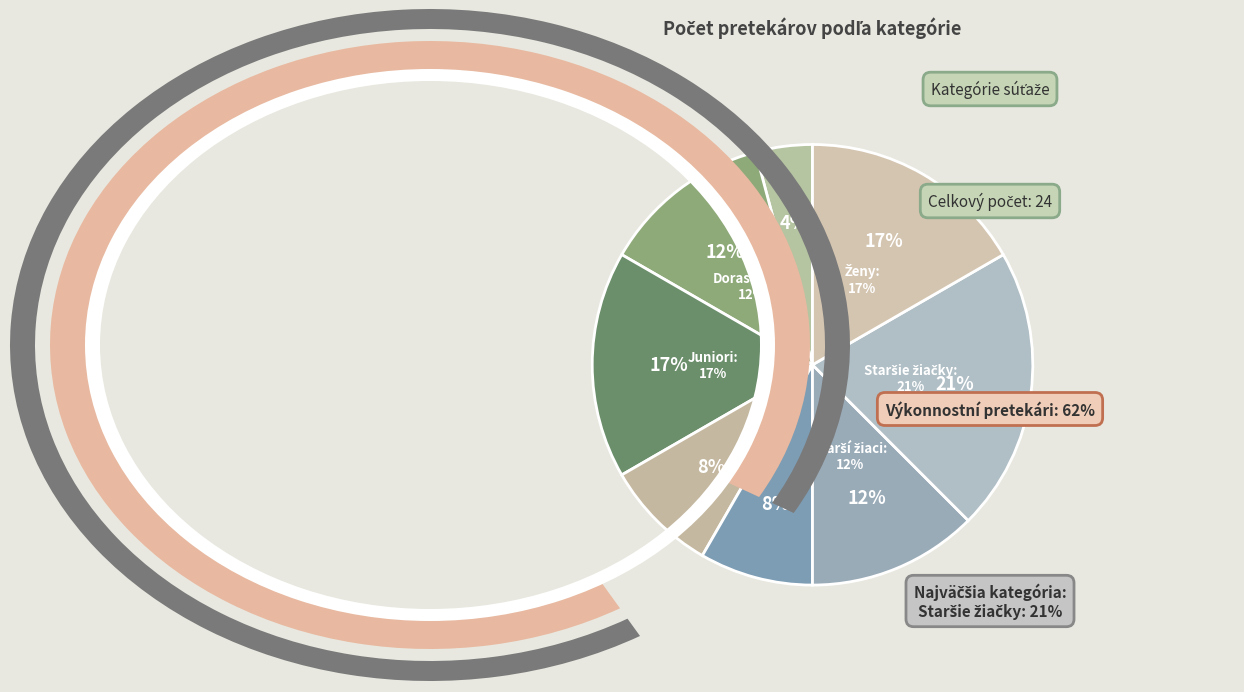

Which category has the biggest portion of the pie?

Staršie žiačky